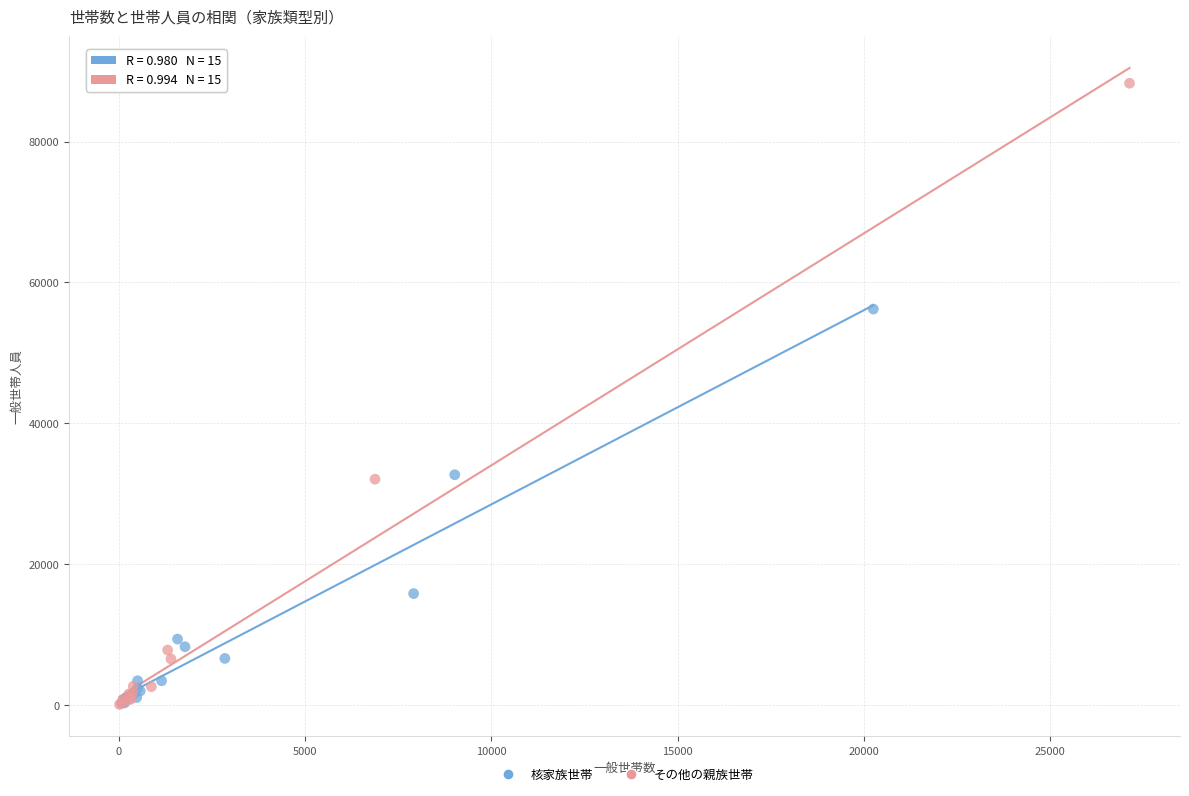

Which series has the widest spread of Y values?

その他の親族世帯